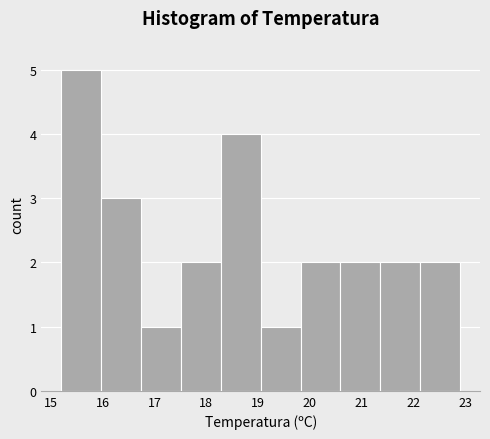

Reading left to right, transcribe this chart: for each bar, give the range it covers on the x-axis and its height. Neither the bar edges nor the heights are printed on the chart, so give them approximately, as read against the axes.

15.20 to 15.97: 5
15.97 to 16.74: 3
16.74 to 17.51: 1
17.51 to 18.28: 2
18.28 to 19.05: 4
19.05 to 19.82: 1
19.82 to 20.59: 2
20.59 to 21.36: 2
21.36 to 22.13: 2
22.13 to 22.90: 2